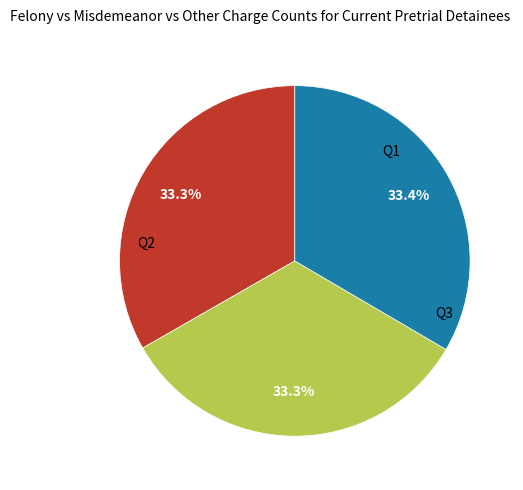

True or false: Q2 accounts for 33% of the total.

True